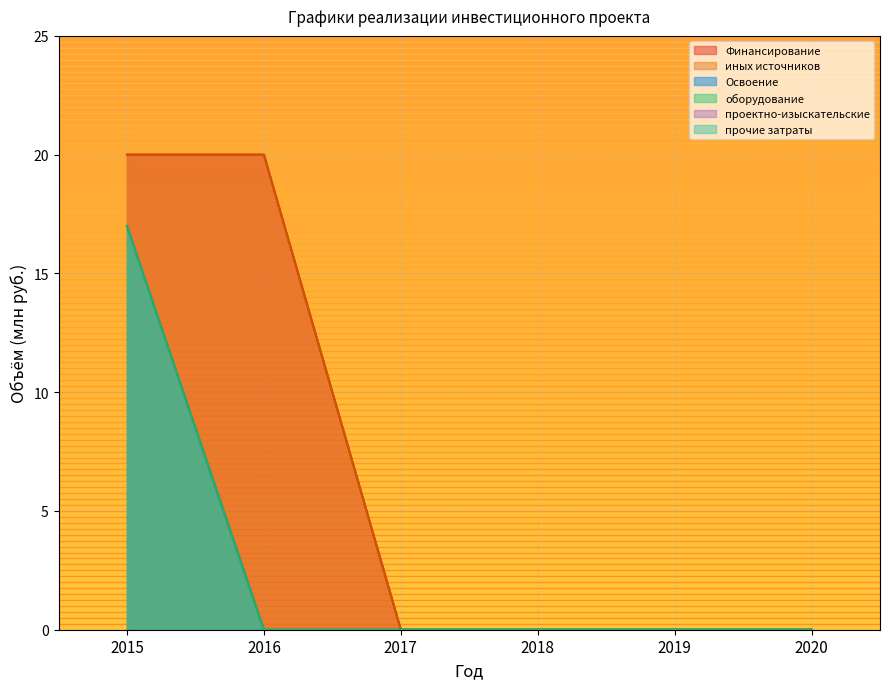

Does the chart display data point markers on the line(s)?

No